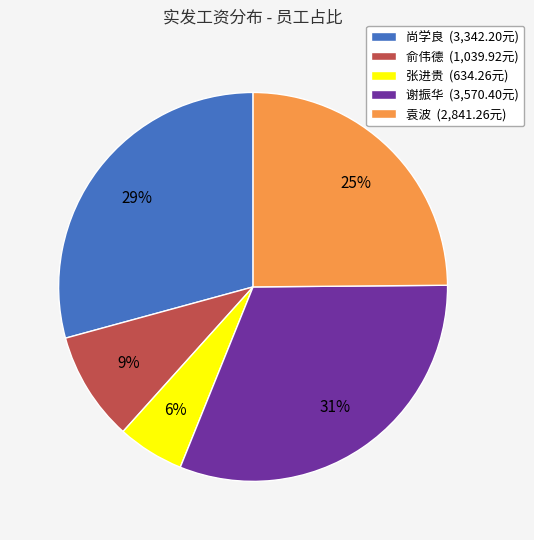

Count the number of slices in the pie.

5